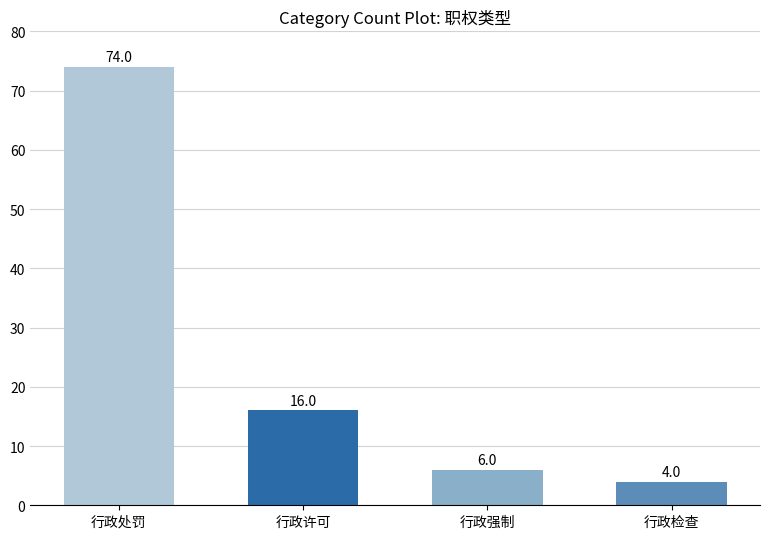

Are the bars grouped side by side (vs. stacked)?

No